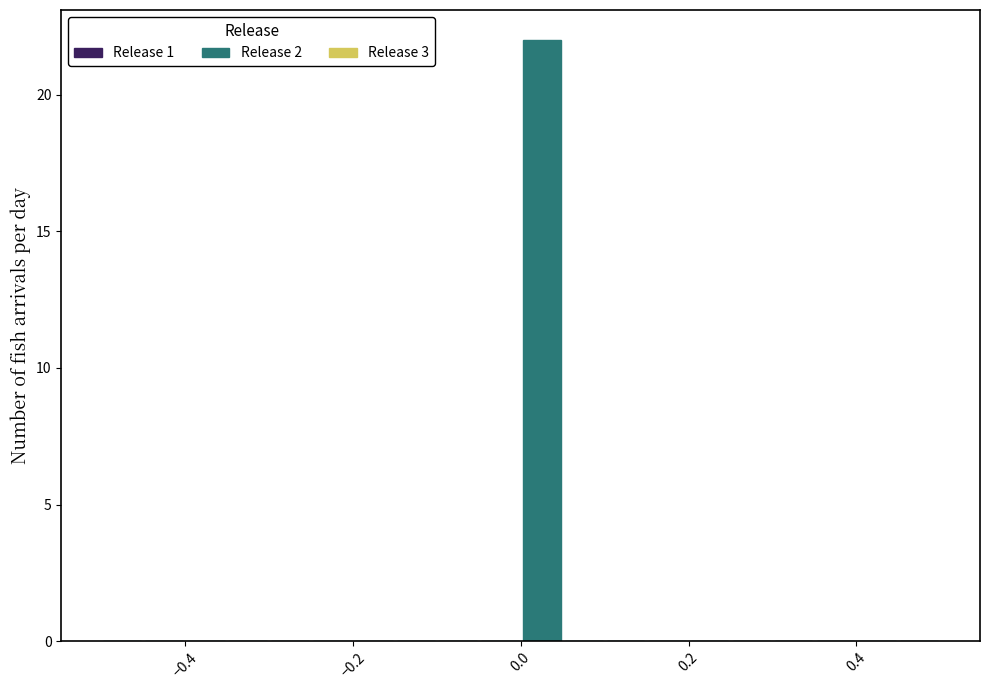

Around what value on the x-axis is the tallest bar? Give the approximate position of its centre, as read against the axis.

0.02